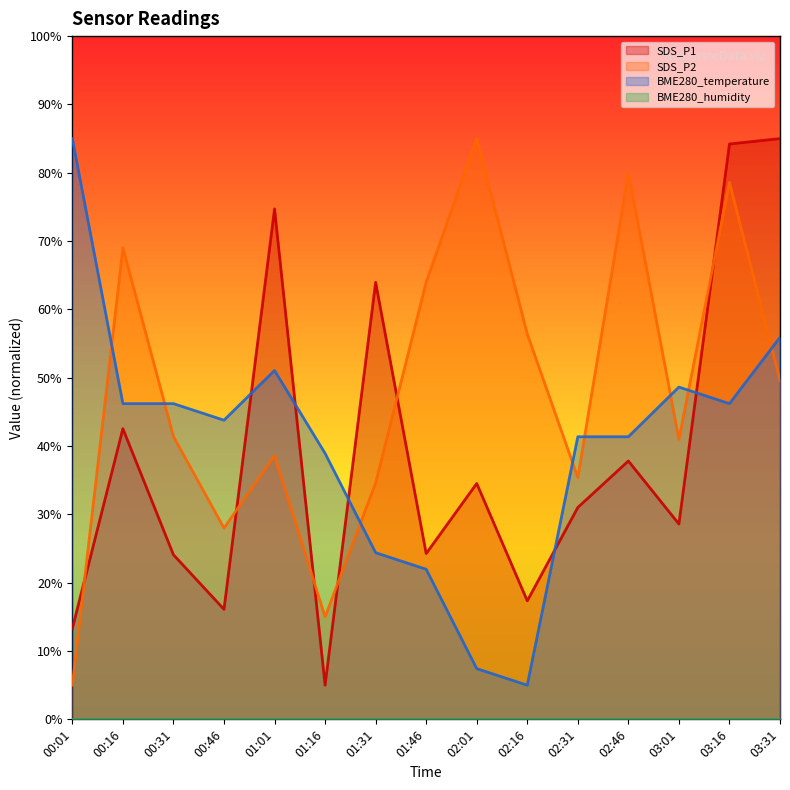

Is it true that SDS_P1 equals 136.9 at 03:16?

False